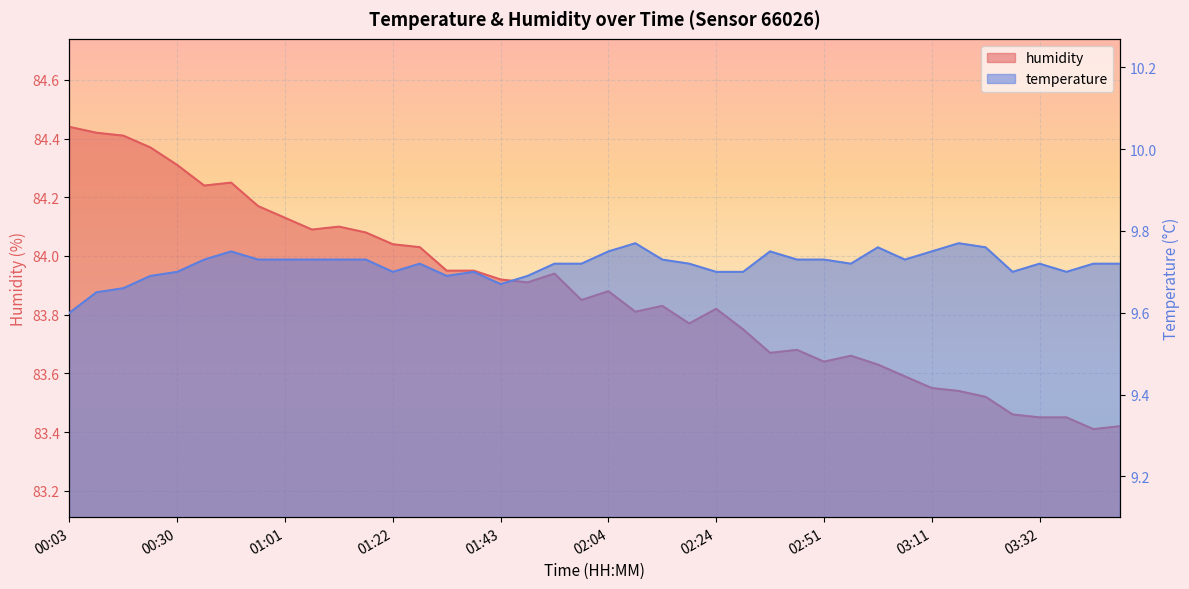

Between 00:19 and 01:01, which is larger?

00:19